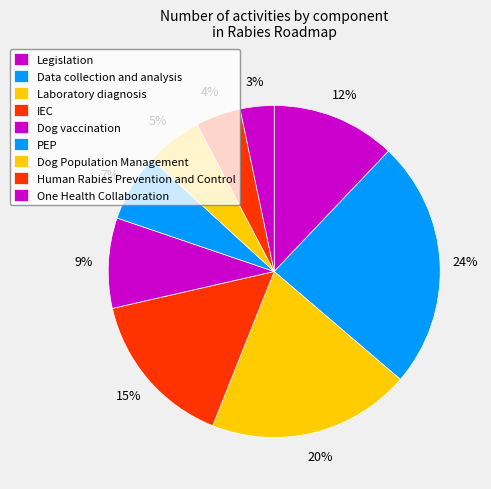

Count the number of slices in the pie.

9